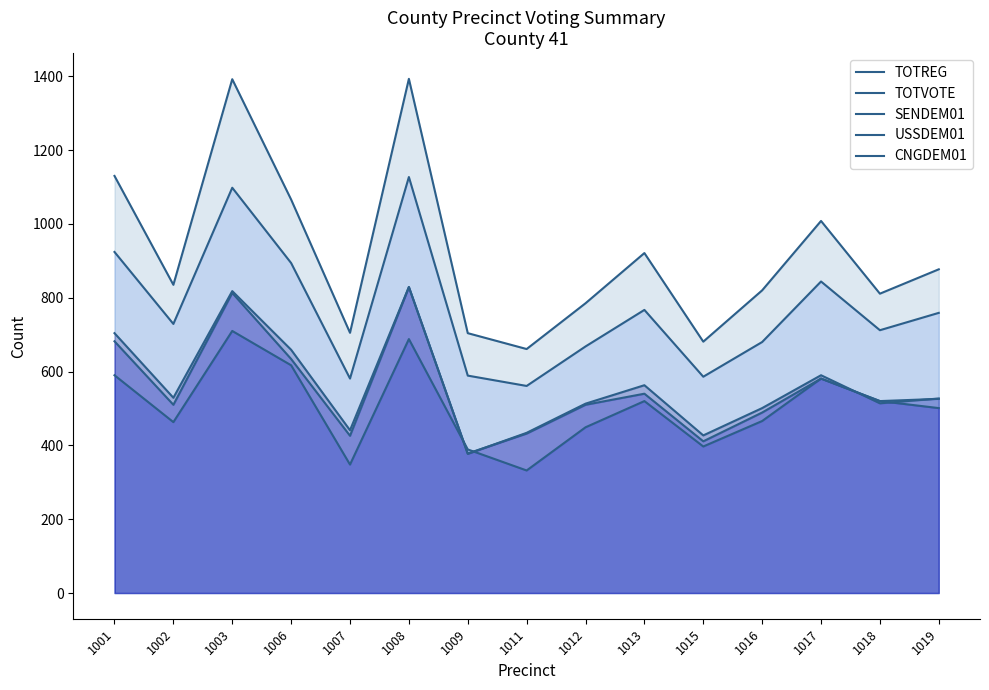

What is the value of the USSDEM01 point at the 11th from the left?

411